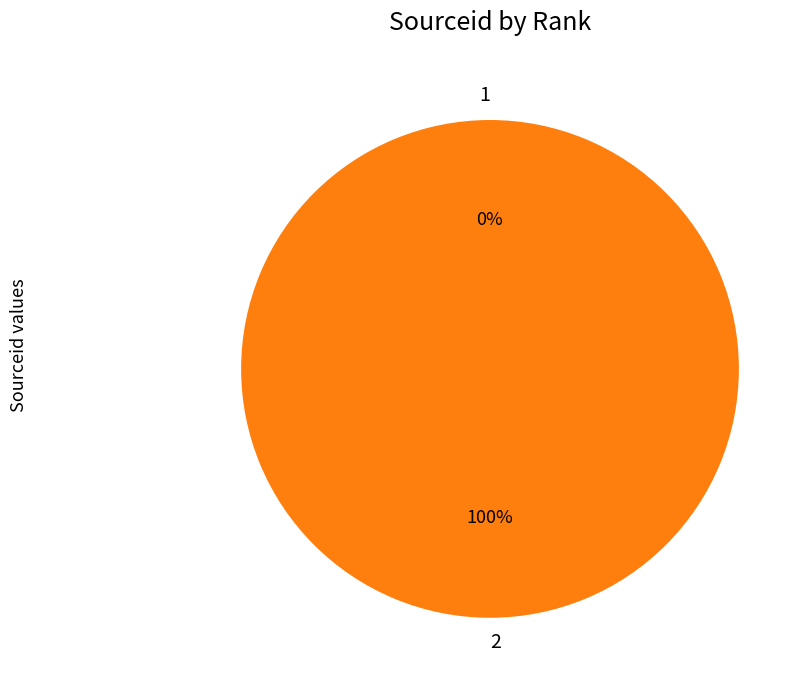

True or false: 2 accounts for 89% of the total.

False